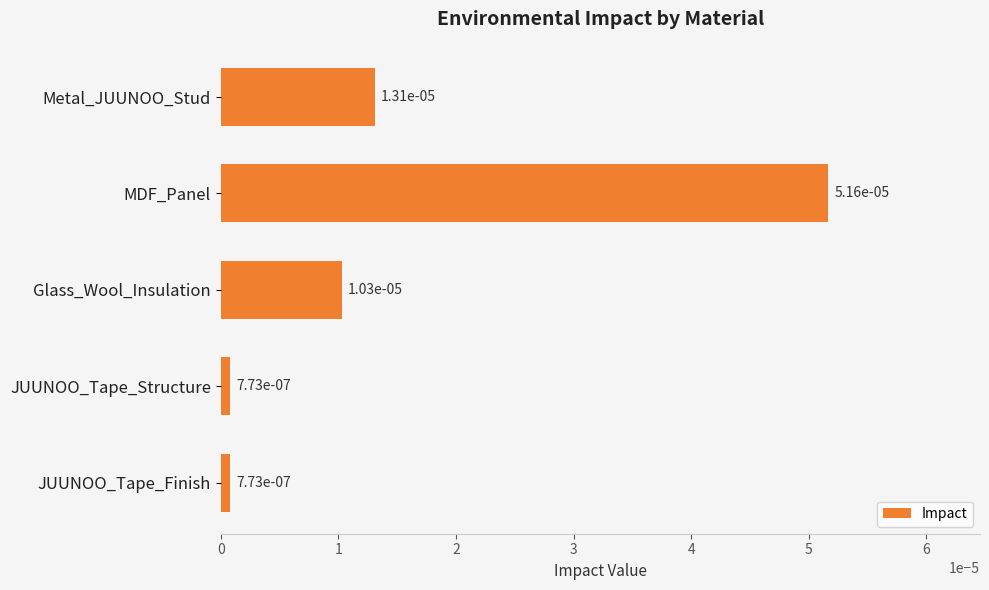

What is the label of the 4th bar from the bottom?

MDF_Panel